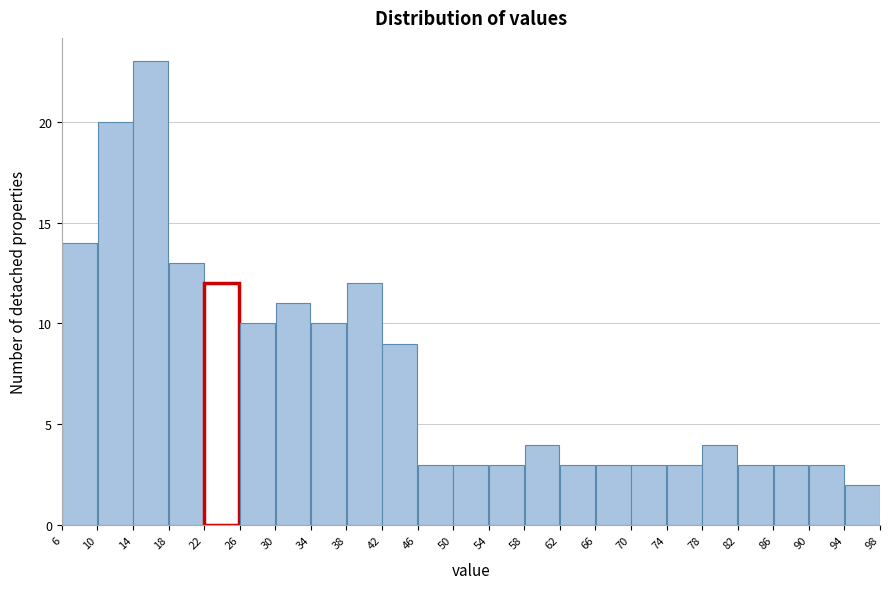

Reading left to right, list every bar in this chart as the range it spans on the x-axis followed by its height. The values are not printed on the chart, so give them approximately, as read against the axis.

6 to 10: 14
10 to 14: 20
14 to 18: 23
18 to 22: 13
22 to 26: 12
26 to 30: 10
30 to 34: 11
34 to 38: 10
38 to 42: 12
42 to 46: 9
46 to 50: 3
50 to 54: 3
54 to 58: 3
58 to 62: 4
62 to 66: 3
66 to 70: 3
70 to 74: 3
74 to 78: 3
78 to 82: 4
82 to 86: 3
86 to 90: 3
90 to 94: 3
94 to 98: 2